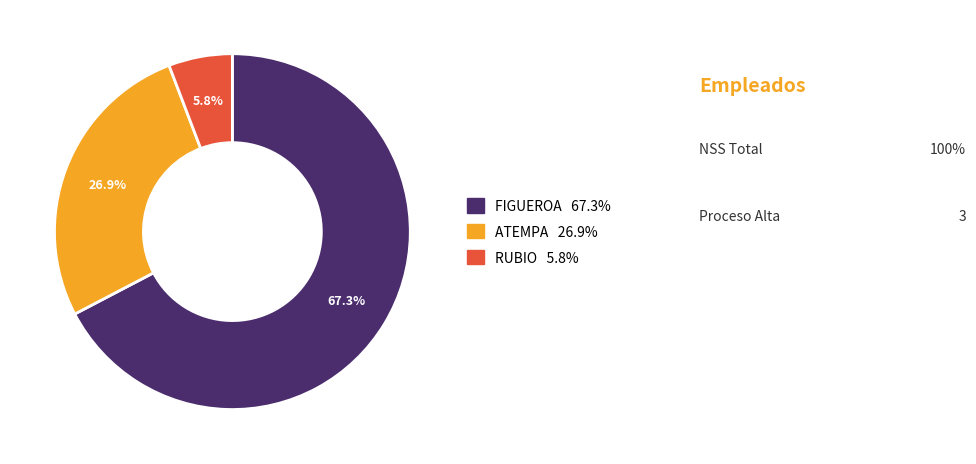

Between ATEMPA and FIGUEROA, which is larger?

FIGUEROA